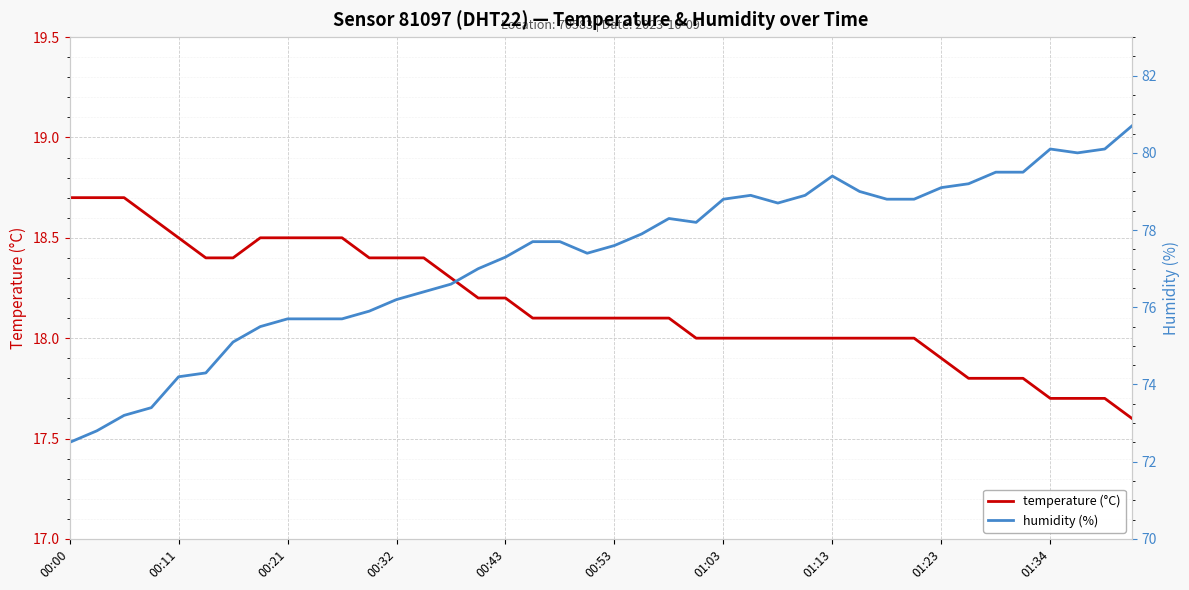

What position from the right is 15?

25